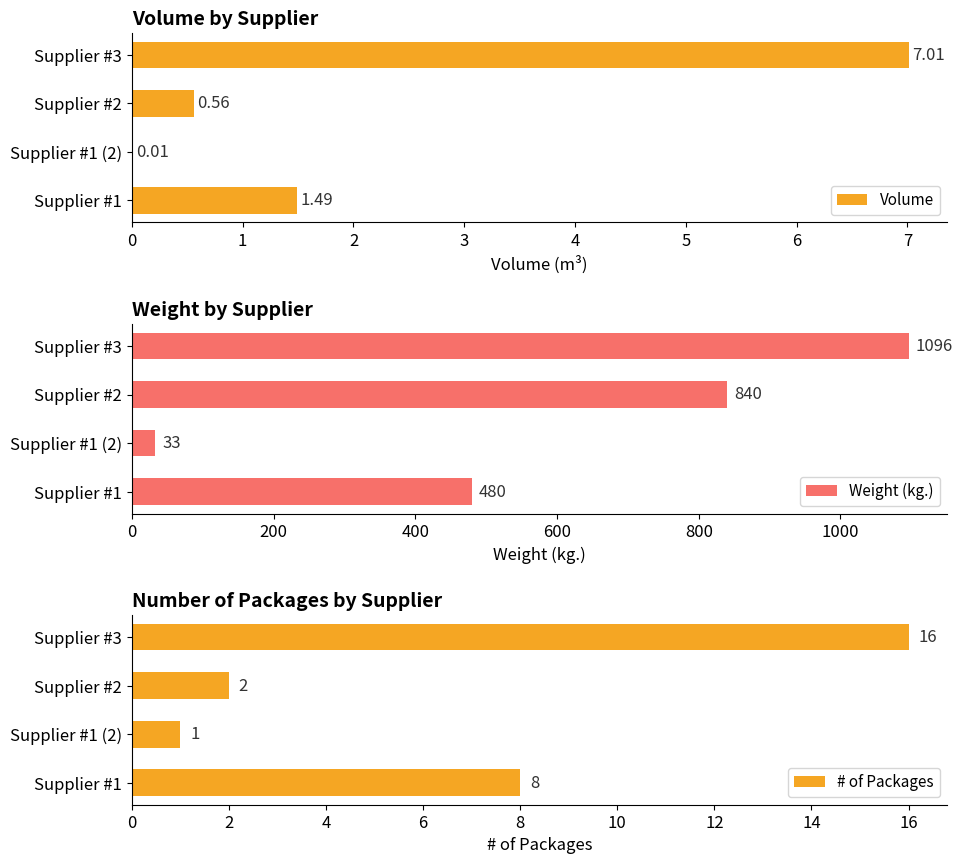

Is the value of # of Packages at 1 greater than the value of Volume at 2?

Yes